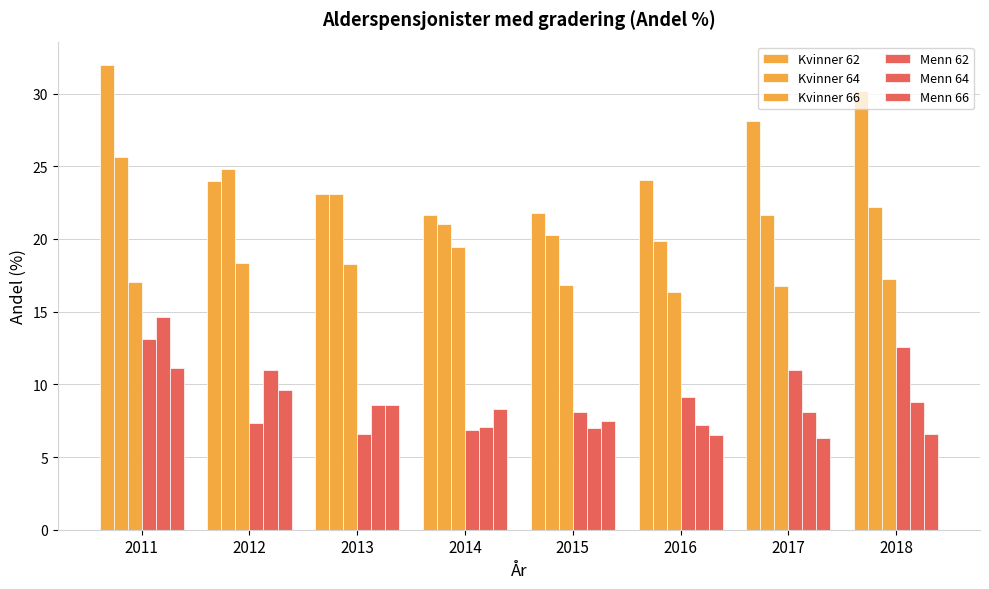

Count the number of data series in this chart.

6